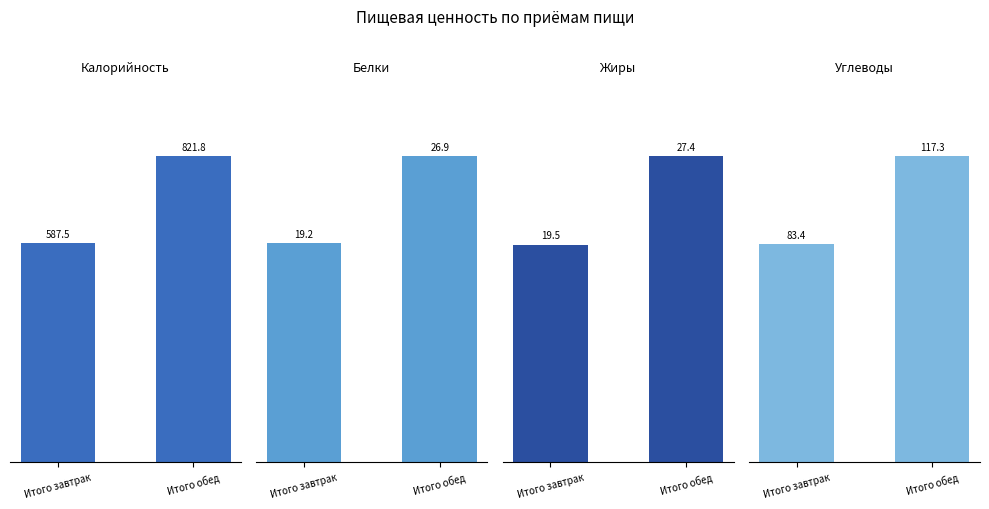

Where is Жиры nearest to the value 23?

Итого завтрак